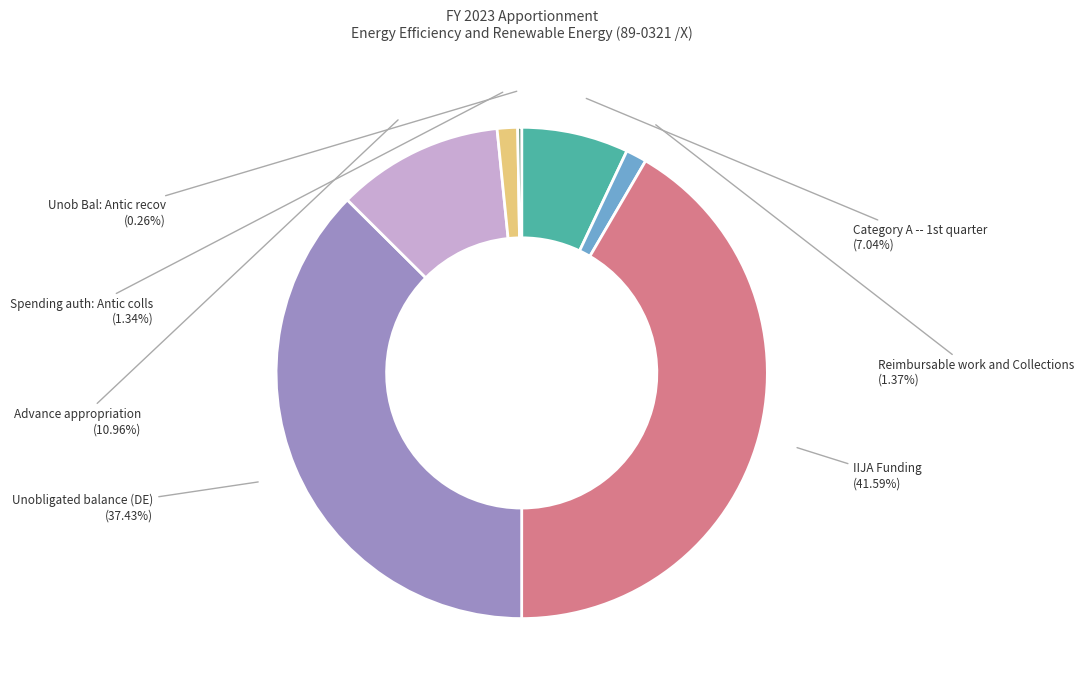

What portion of the pie excludes Reimbursable work and Collections?

98.6%